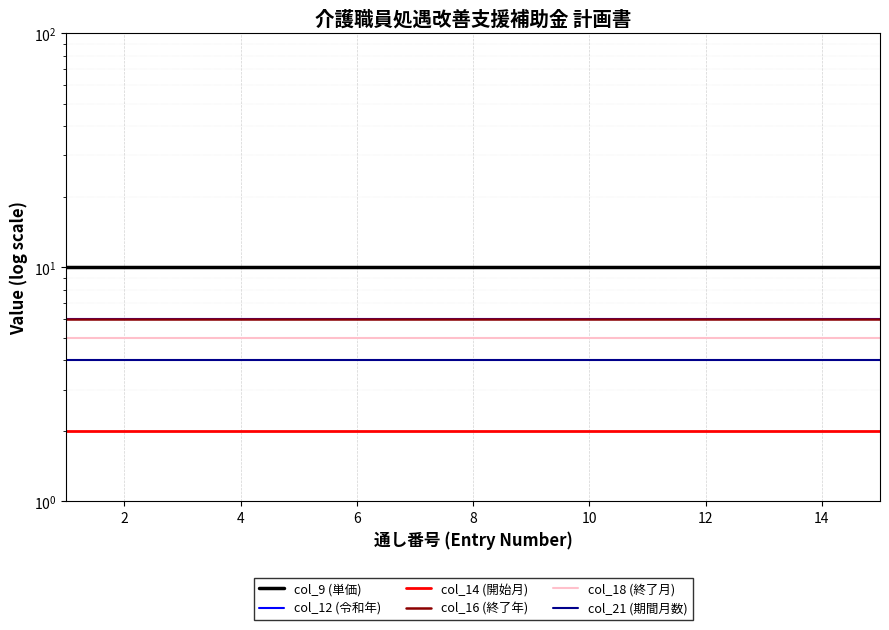

Rank the series by their maximum value, from lowest to highest.

col_14 (開始月), col_21 (期間月数), col_18 (終了月), col_12 (令和年), col_16 (終了年), col_9 (単価)